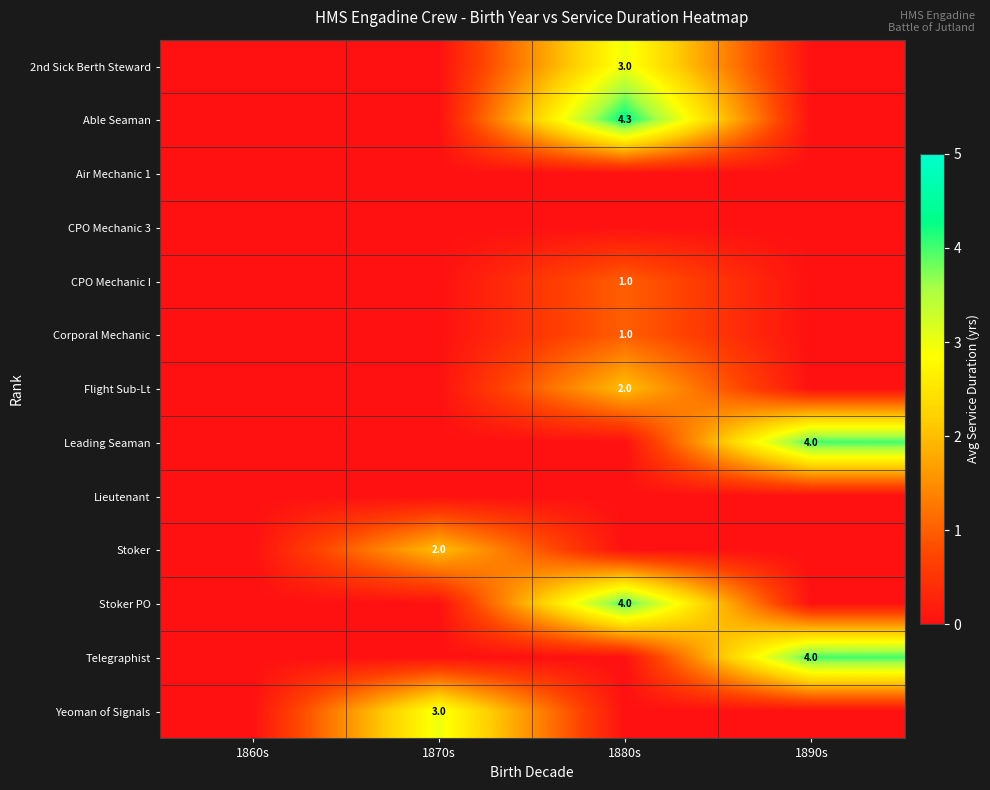

At which label does row_4 reach its peak?

1880s